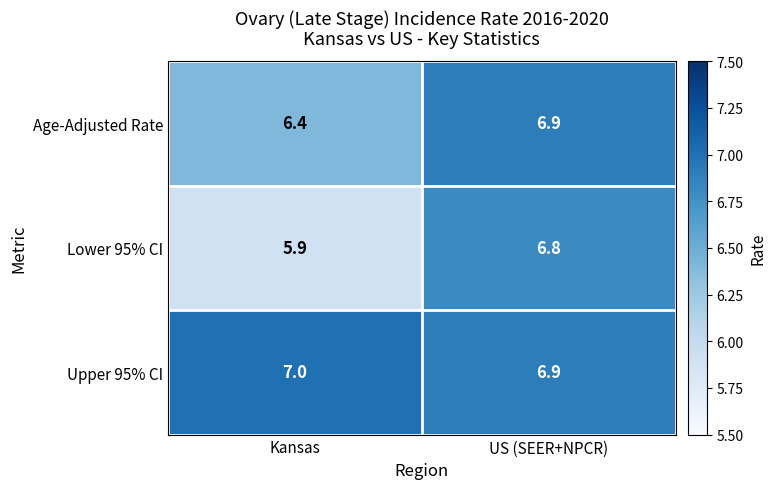

Reading left to right, extract all data points from this chart.

Age-Adjusted Rate: Kansas=6.4	US (SEER+NPCR)=6.9
Lower 95% CI: Kansas=5.9	US (SEER+NPCR)=6.8
Upper 95% CI: Kansas=7.0	US (SEER+NPCR)=6.9